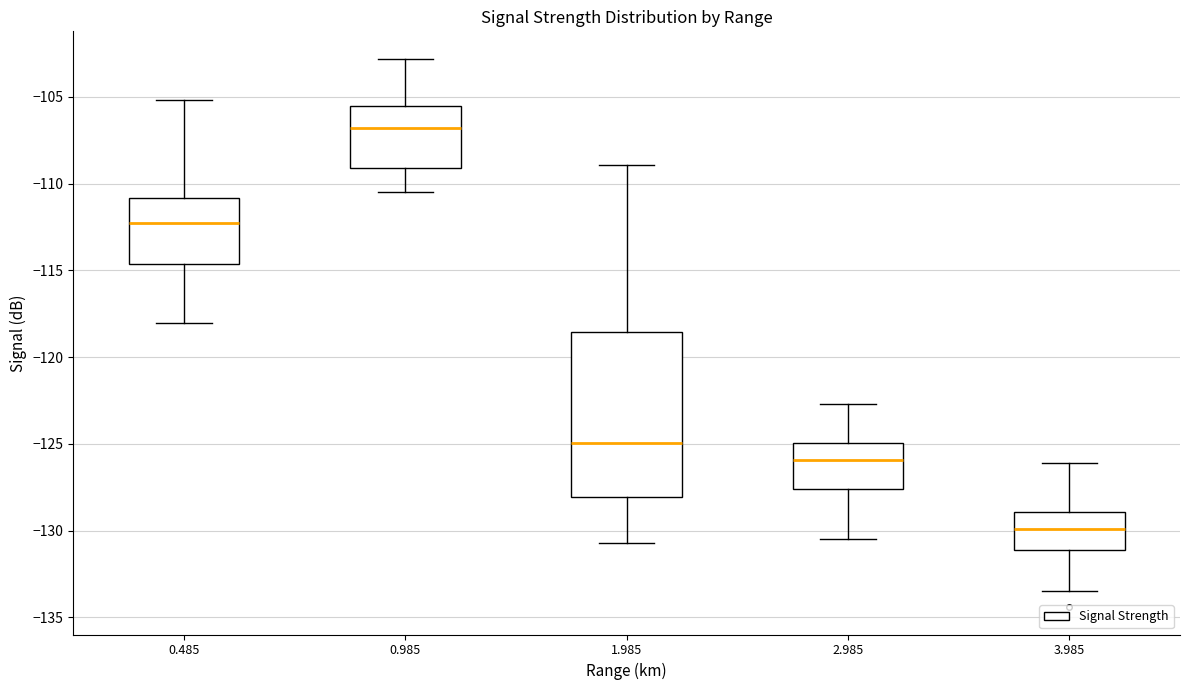

Which box has the lowest median line?

3.985